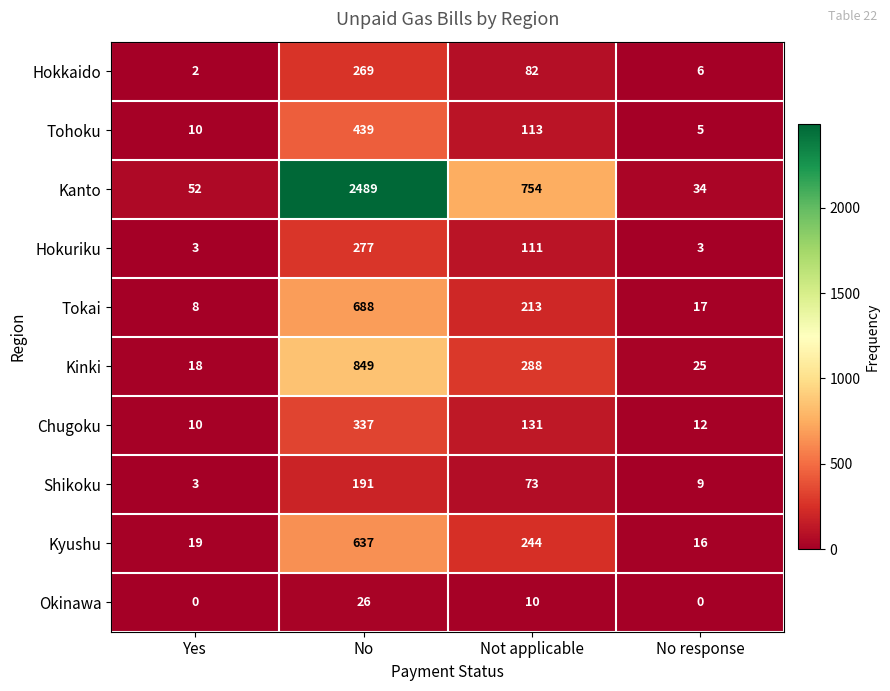

Where is Kanto nearest to the value 1261?

Not applicable